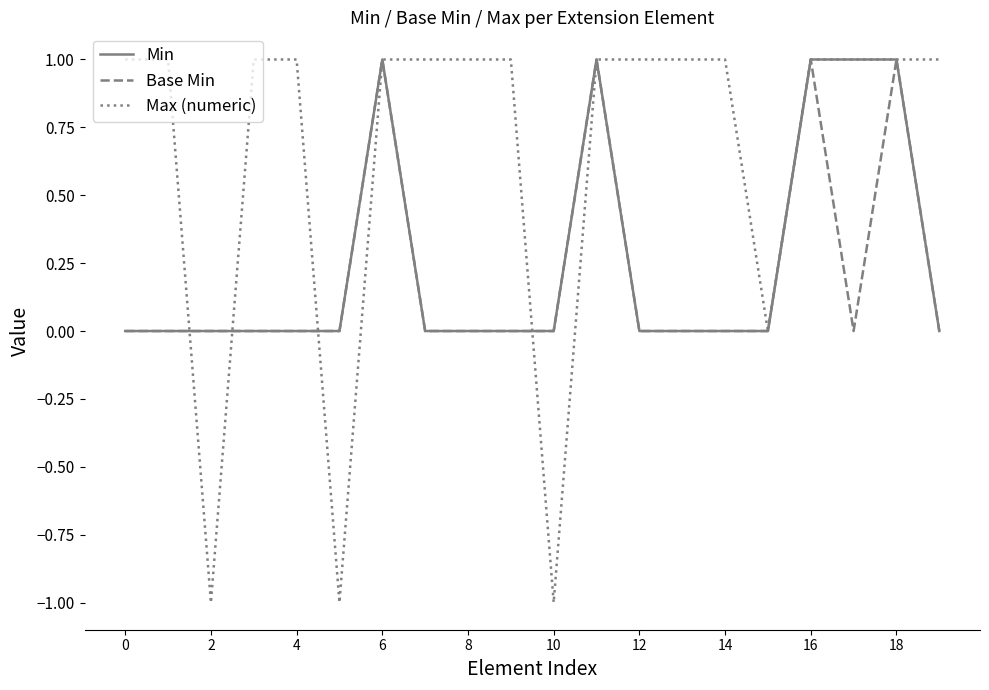

Which series has the widest spread of values?

Max (numeric)